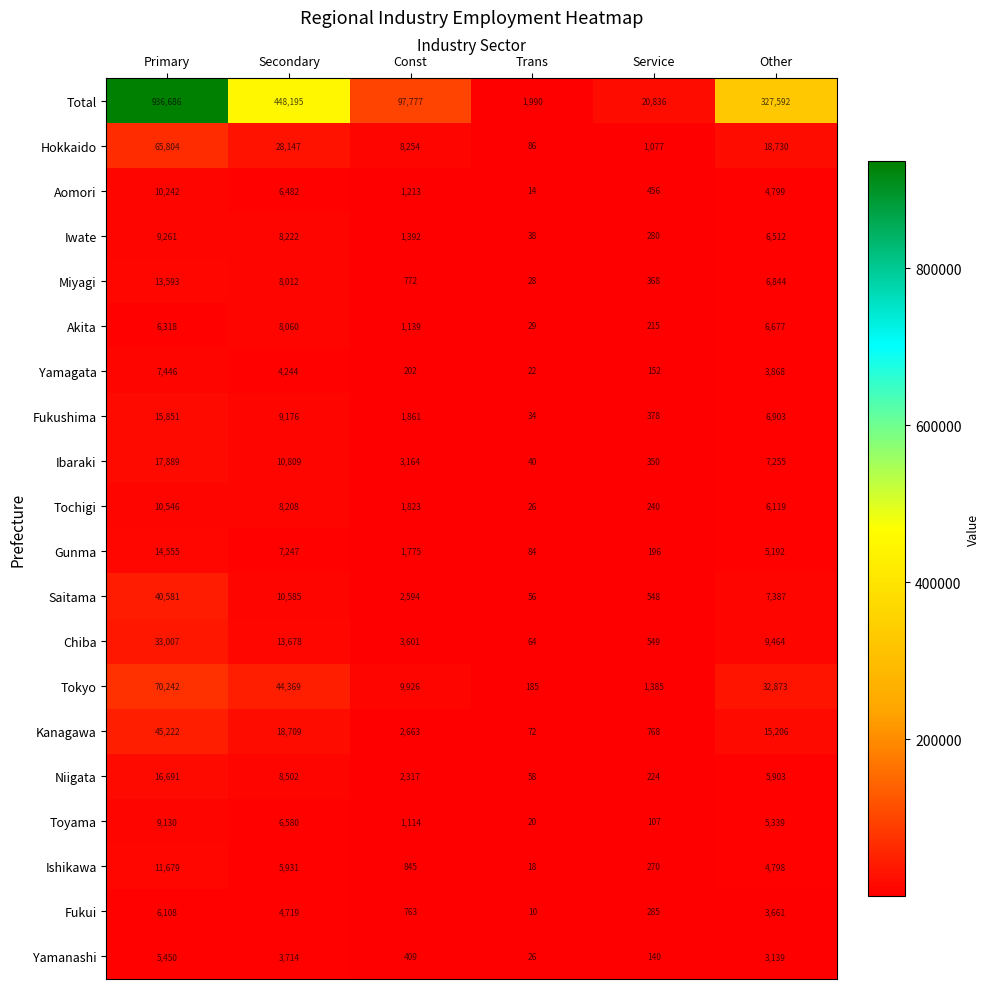

At which category does the chart reach its minimum across all series?

Trans